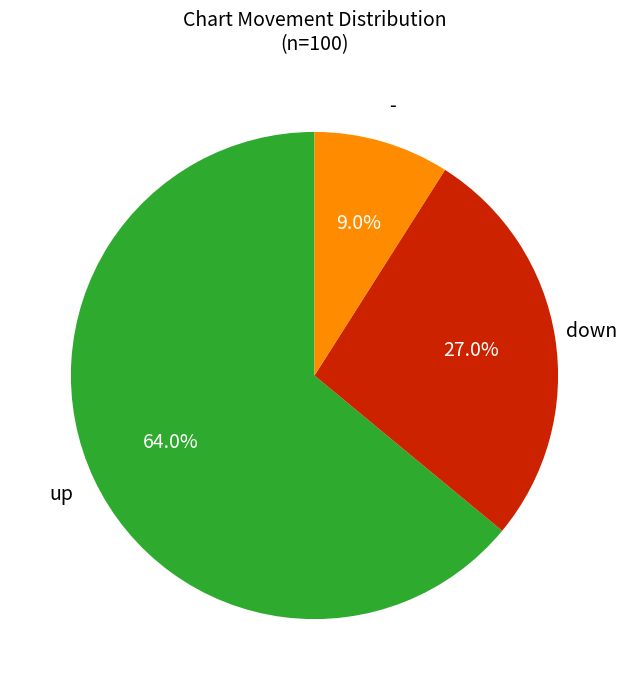

True or false: - accounts for 9% of the total.

True